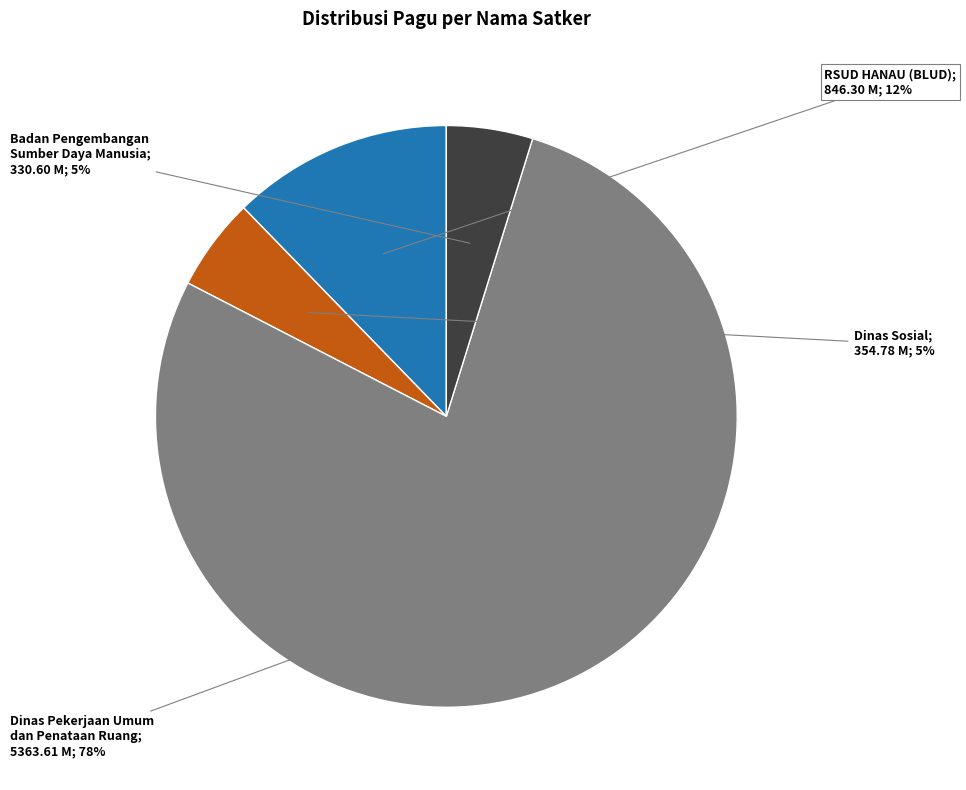

Does any single category account for the majority?

Yes